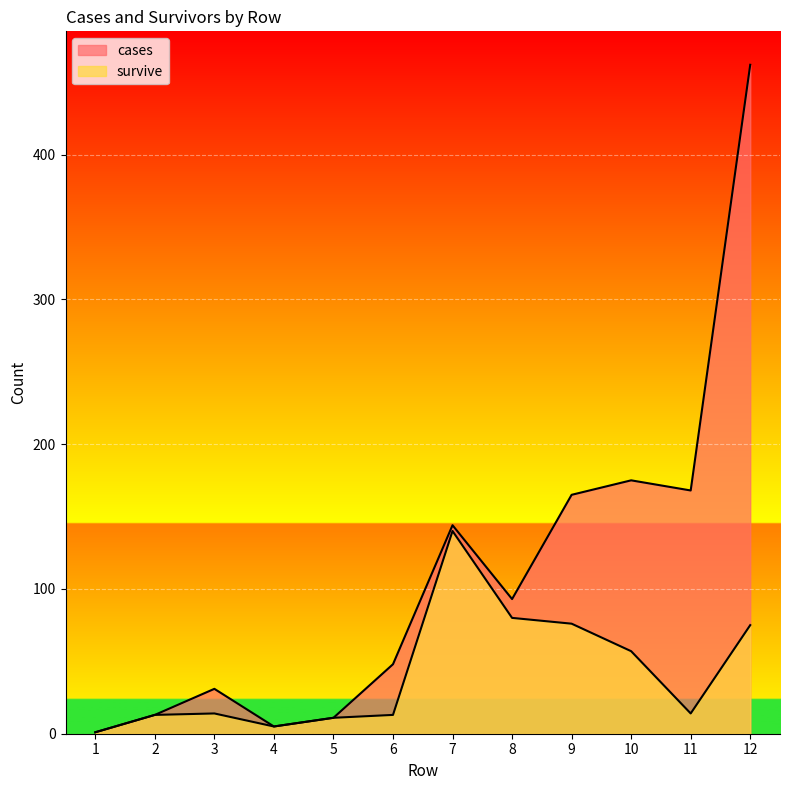

At which category is the sum across all series the highest?

12